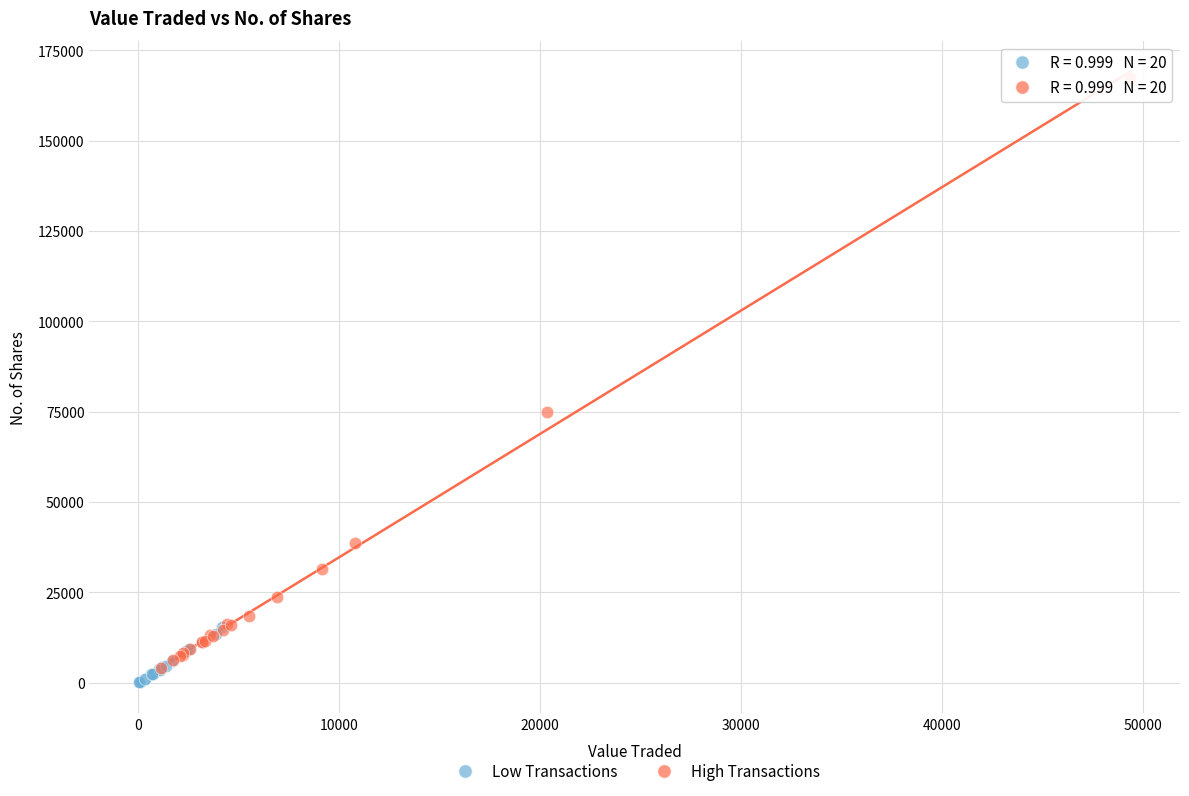

Which series contains the highest Y value?

High Transactions